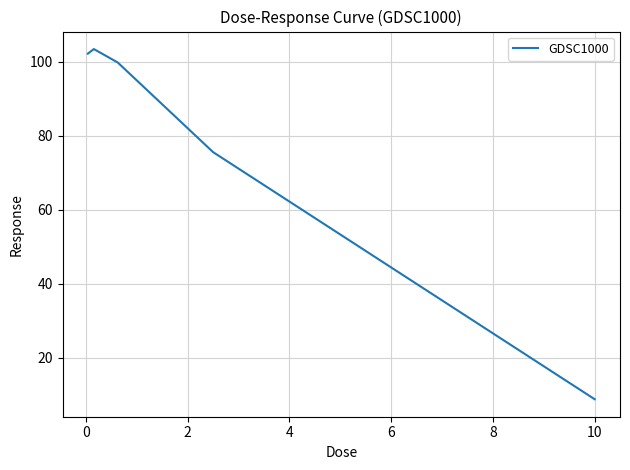

What is the maximum value shown in the chart?

103.5